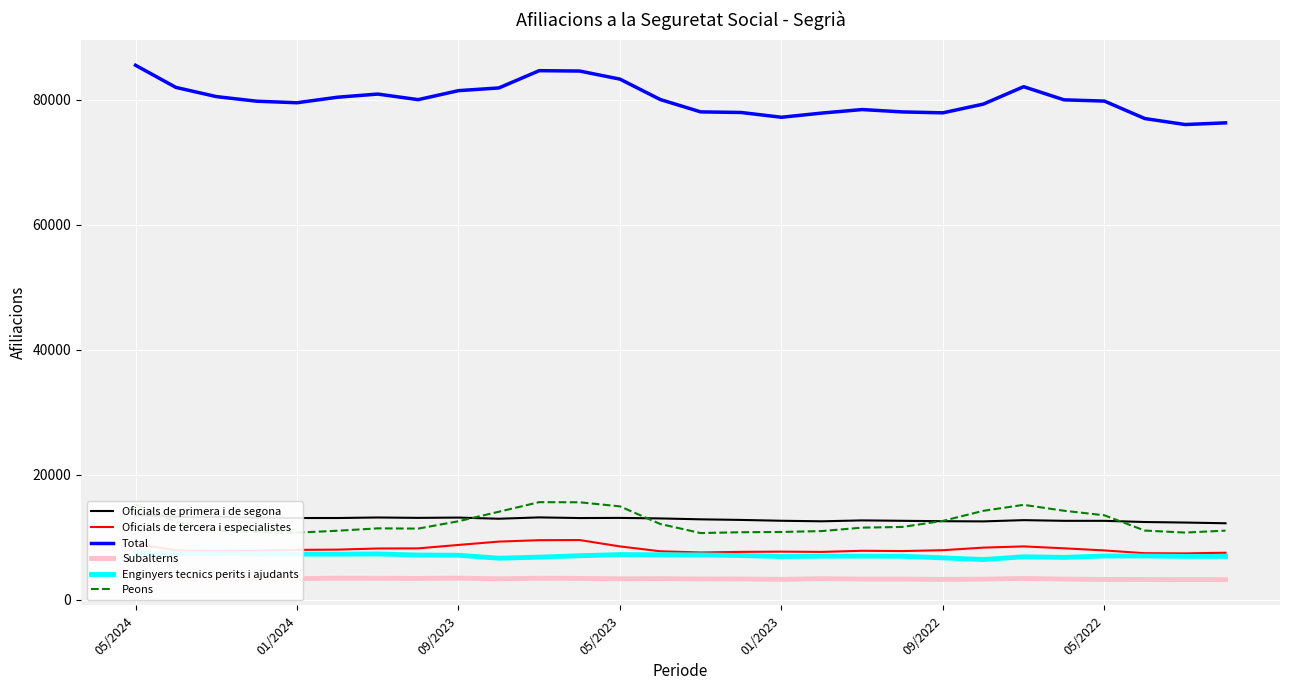

At which category is the sum across all series the highest?

05/2024